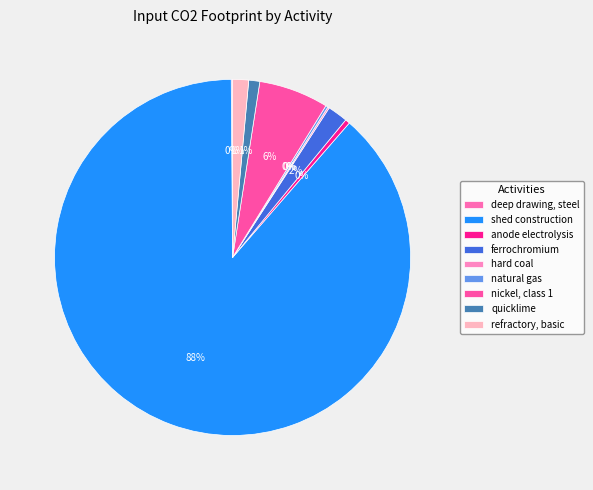

What is the ratio of the value at quicklime to the value at ferrochromium?

0.5